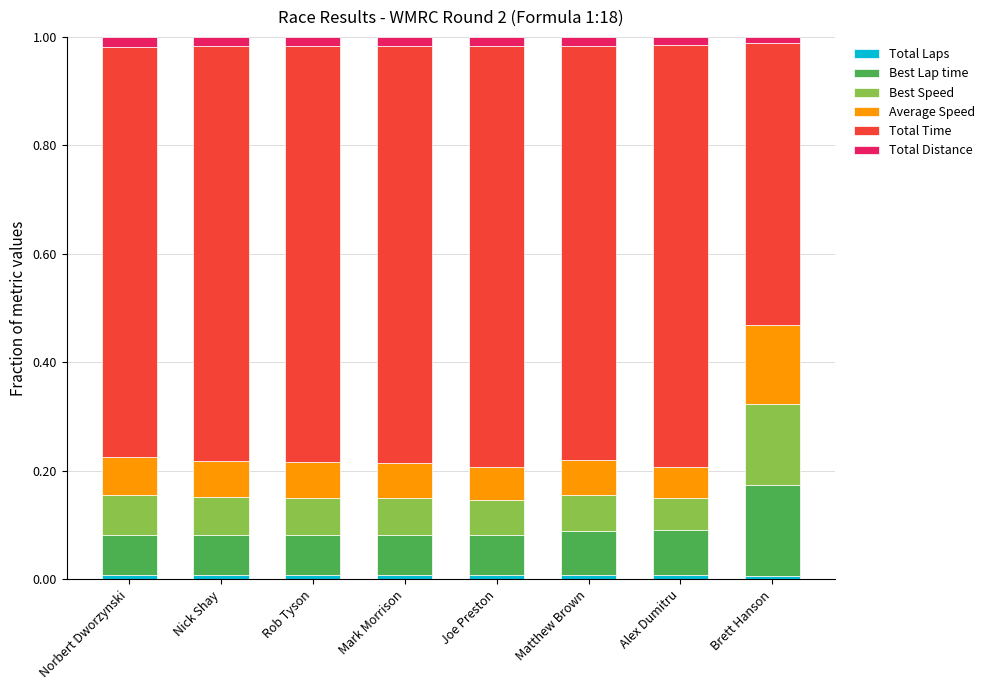

How many distinct data groups are displayed?

6